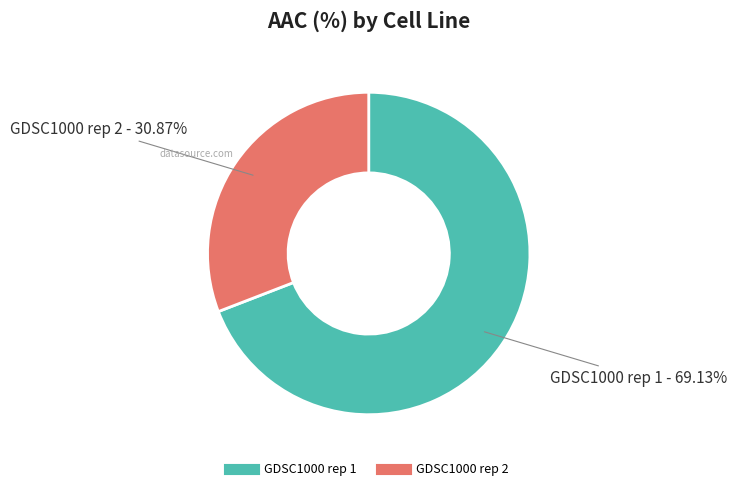

What is the total percentage of GDSC1000 rep 1 and GDSC1000 rep 2?

100.0%